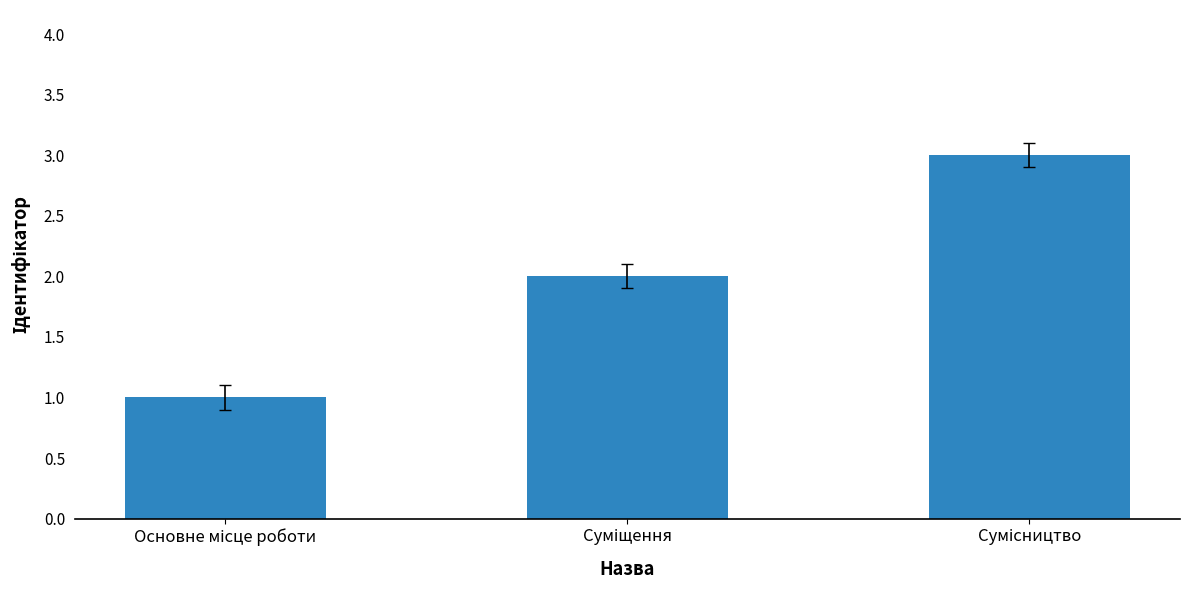

What is the difference between the maximum and minimum values?

2